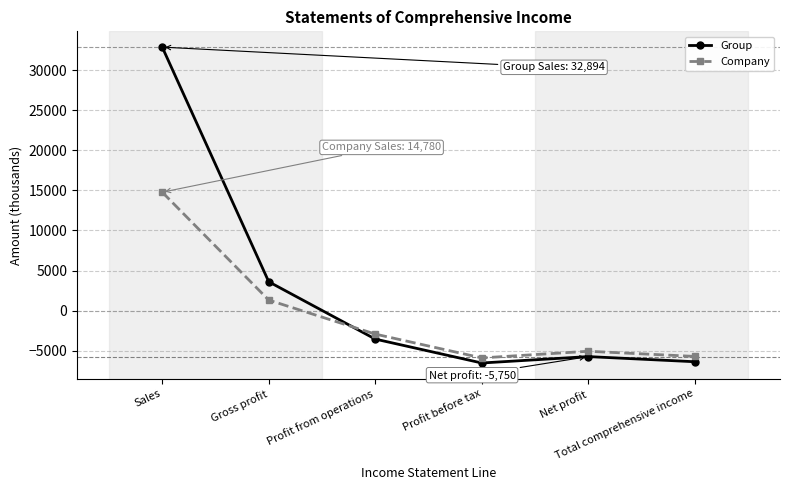

The value of Group at Profit from operations is -3564. True or false?

True